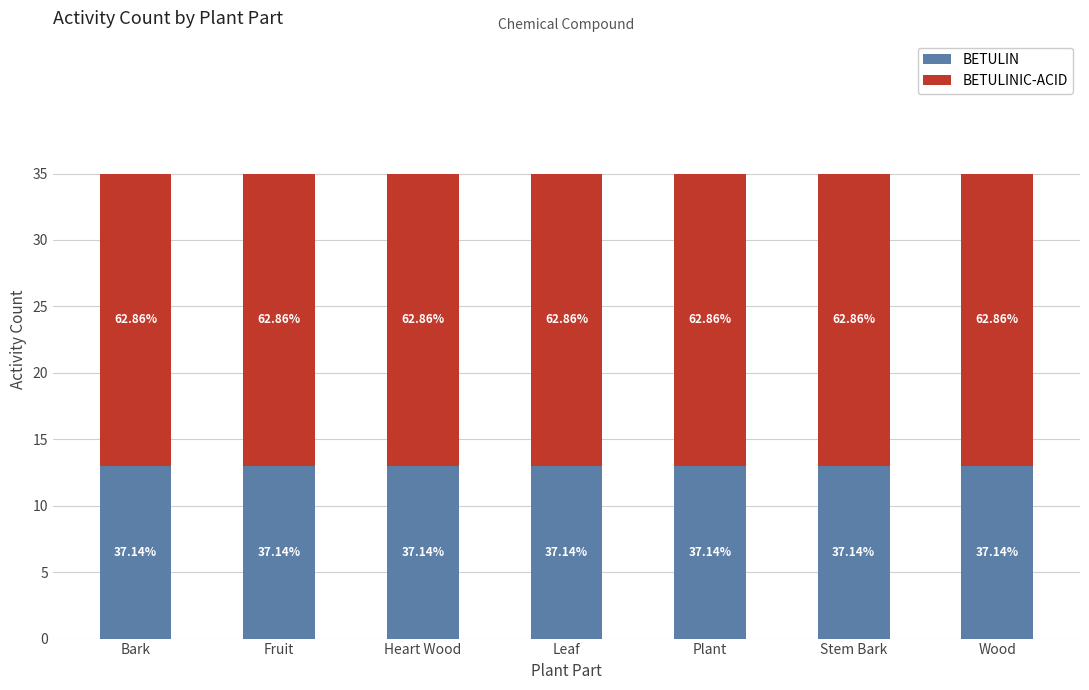

Does the chart contain stacked bars?

Yes